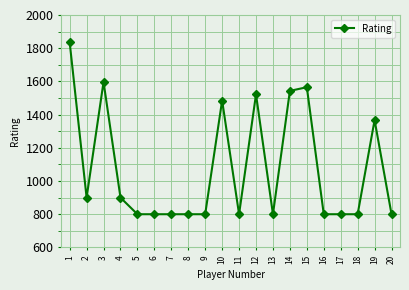

Approximately how many times larger is the value at 1 compared to 3?

1.1